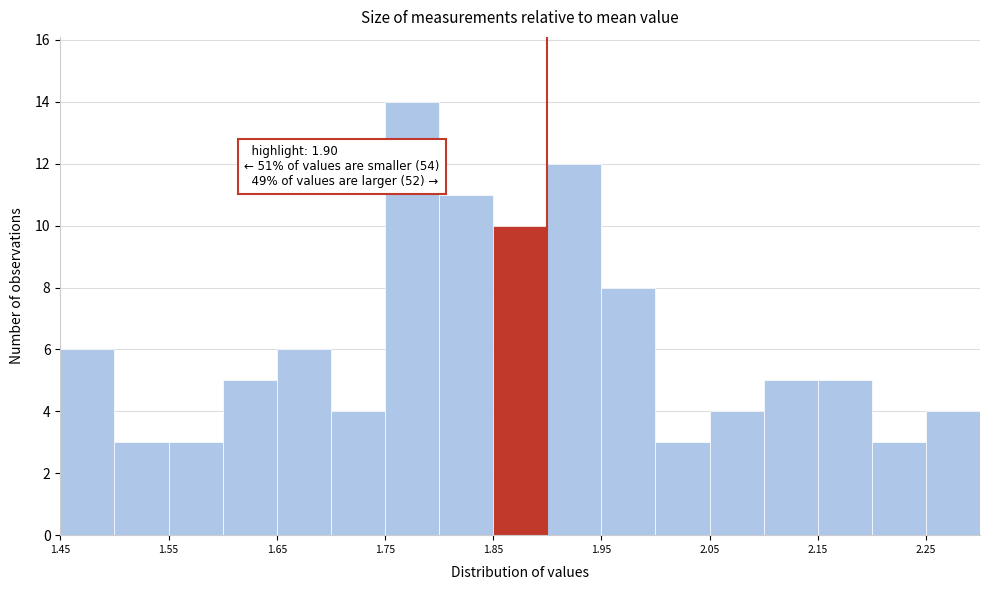

Over which range of the x-axis is the bar tallest?

1.75 to 1.80